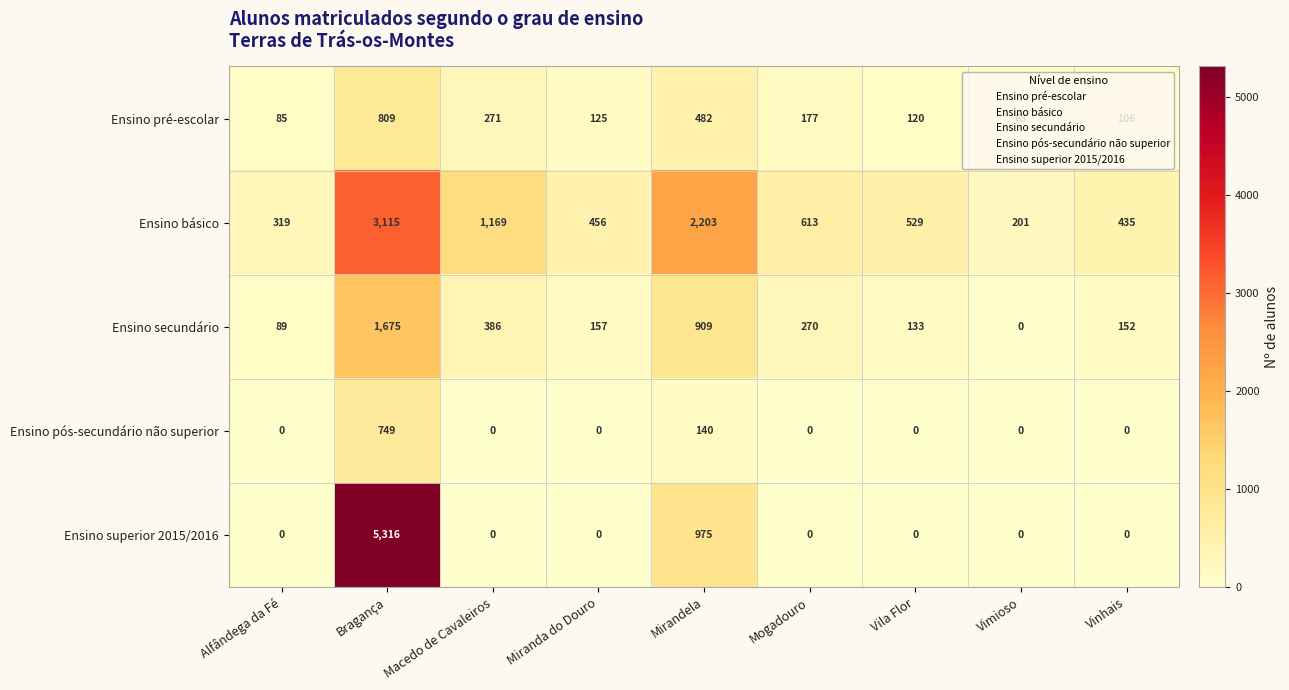

Which series changed the most between Bragança and Vinhais?

Ensino superior 2015/2016